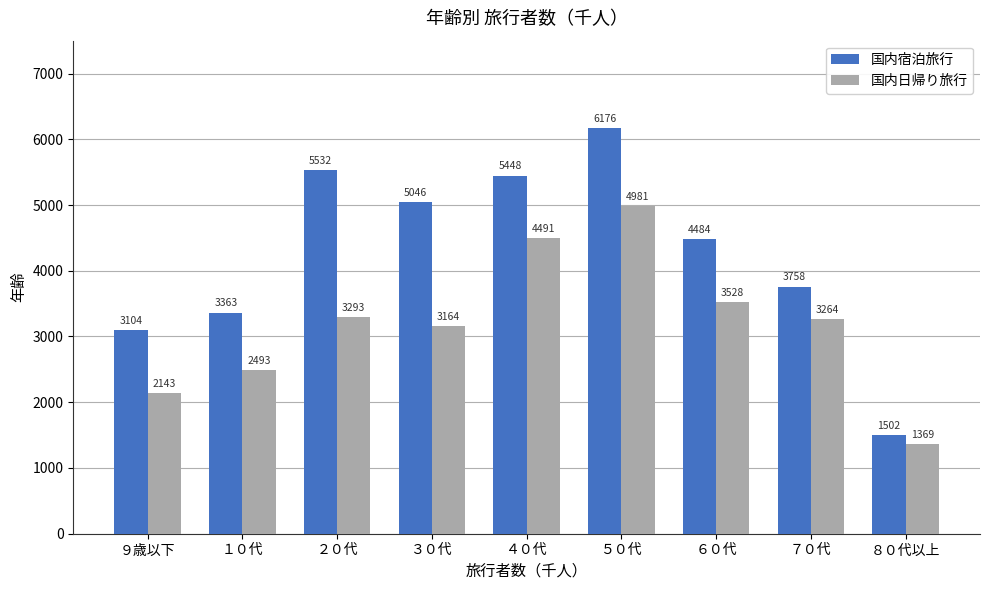

At which label does 国内日帰り旅行 first exceed 3264?

２０代